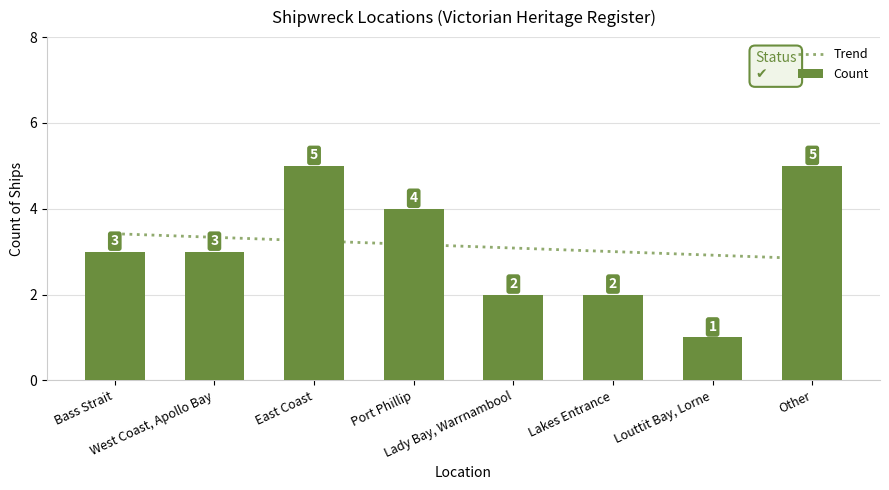

Where is the data nearest to the value 3?

Bass Strait